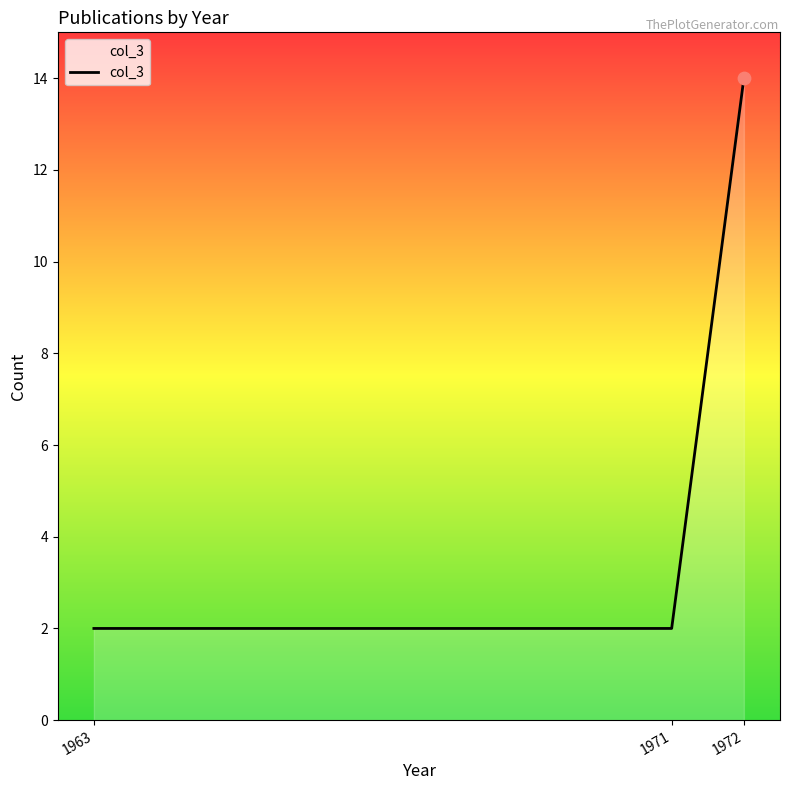

What is the ratio of the value at 1971 to the value at 1963?

1.0